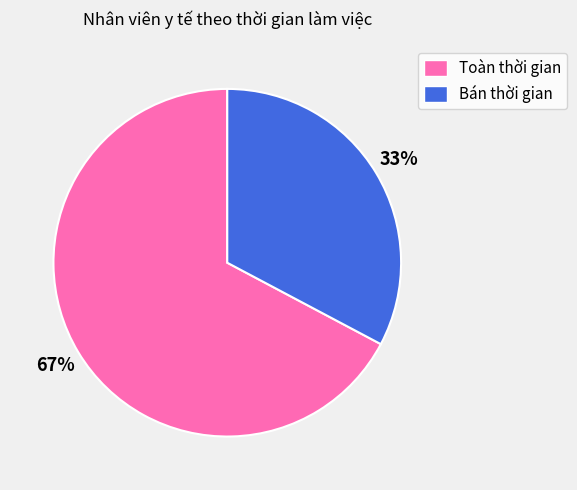

Is the sum of Toàn thời gian and Bán thời gian greater than half?

Yes